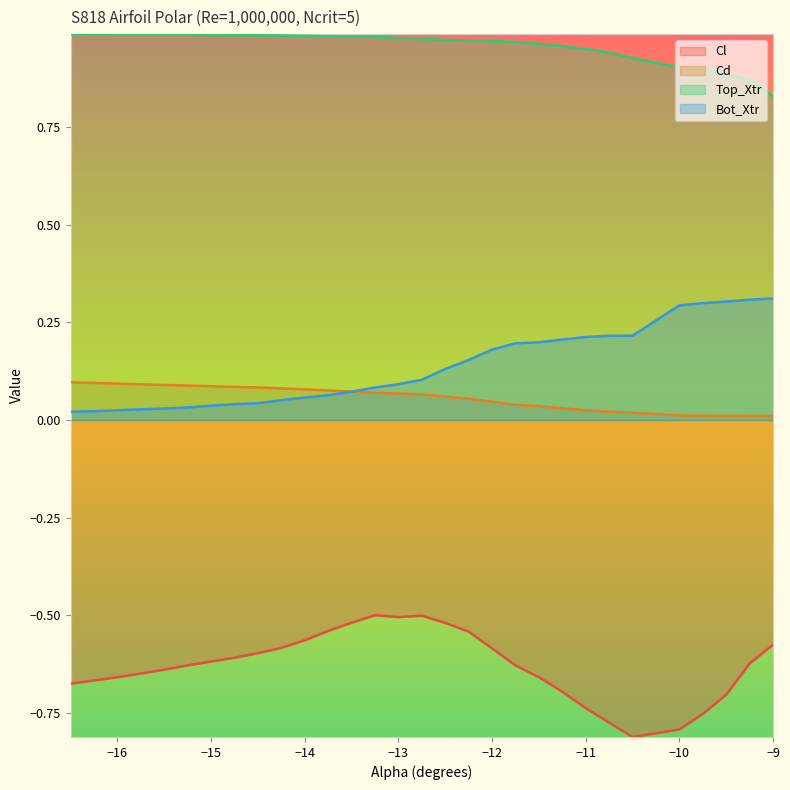

Which series has the widest spread of values?

Cl